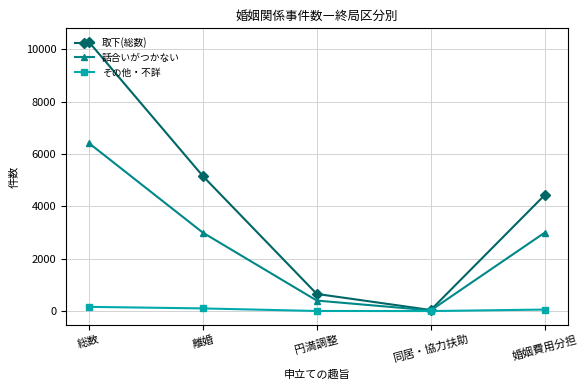

Does the chart display data point markers on the line(s)?

Yes